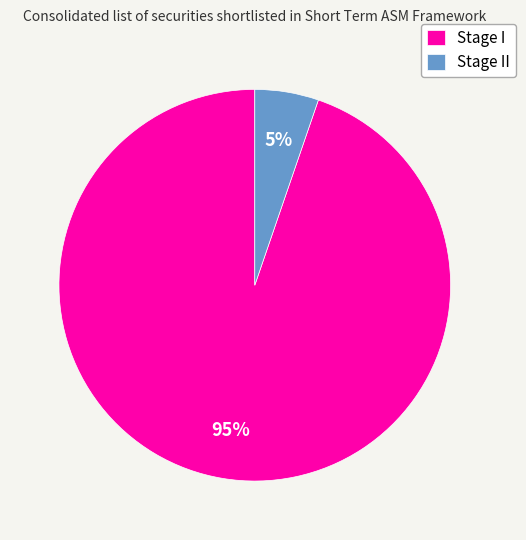

Which category has the smallest portion of the pie?

Stage II